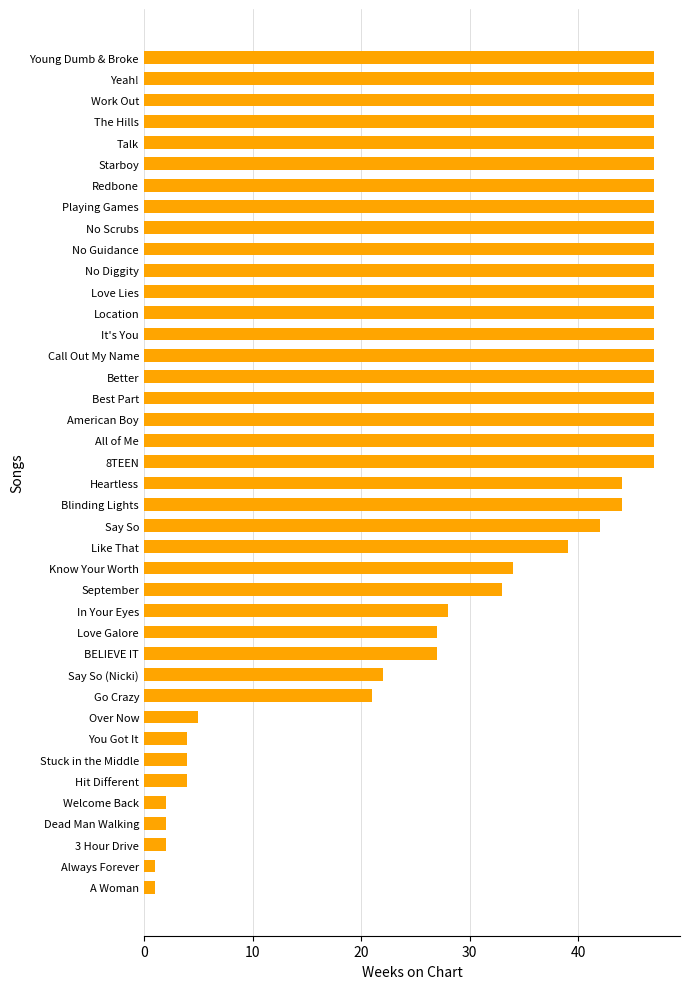

True or false: the data shows 47 at Playing Games.

True